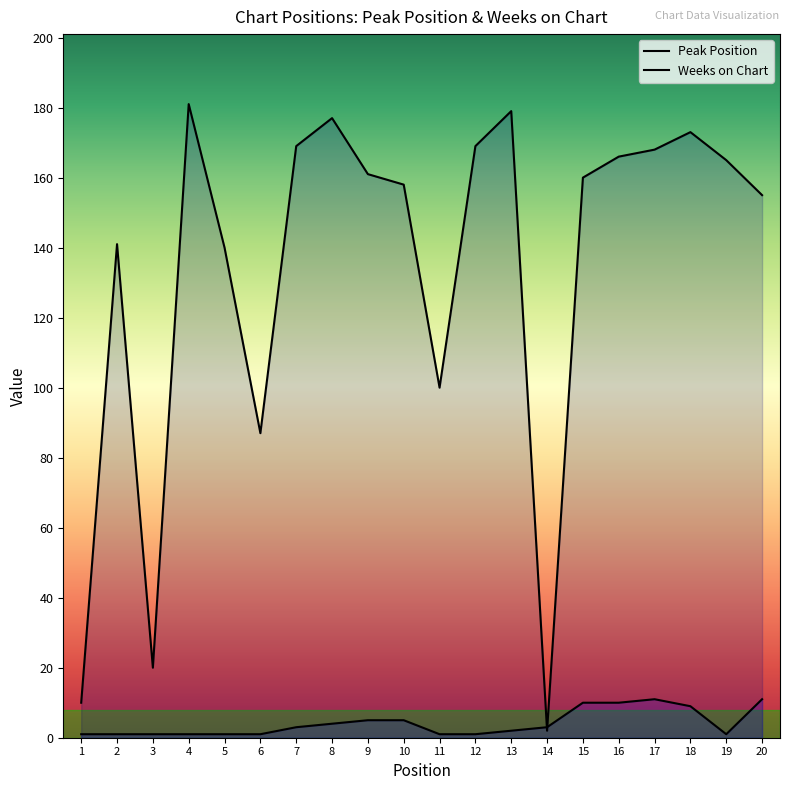

Between which two adjacent categories do Peak Position and Weeks on Chart first intersect?

13 and 14